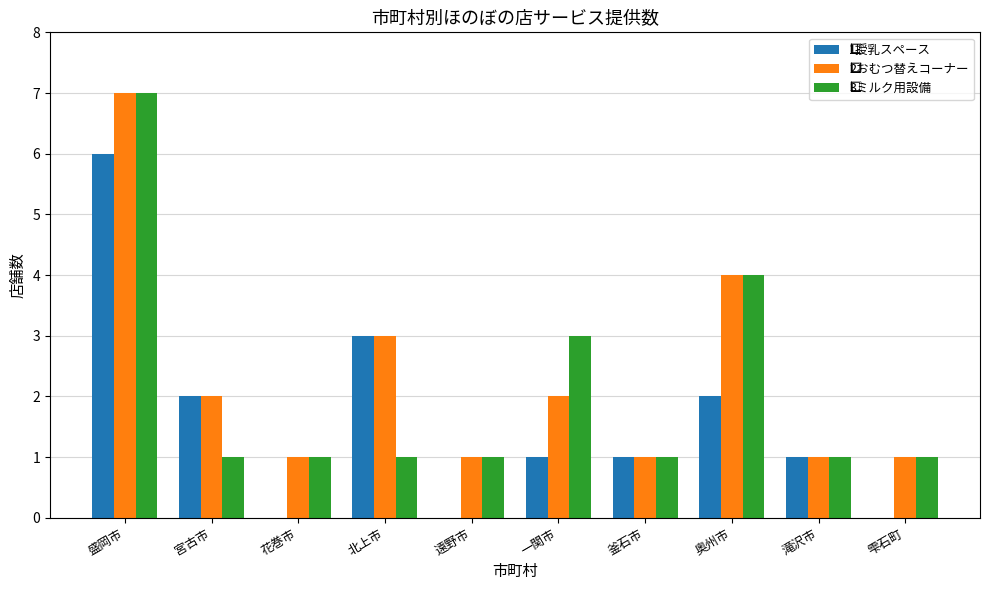

What is the greatest value displayed?

7